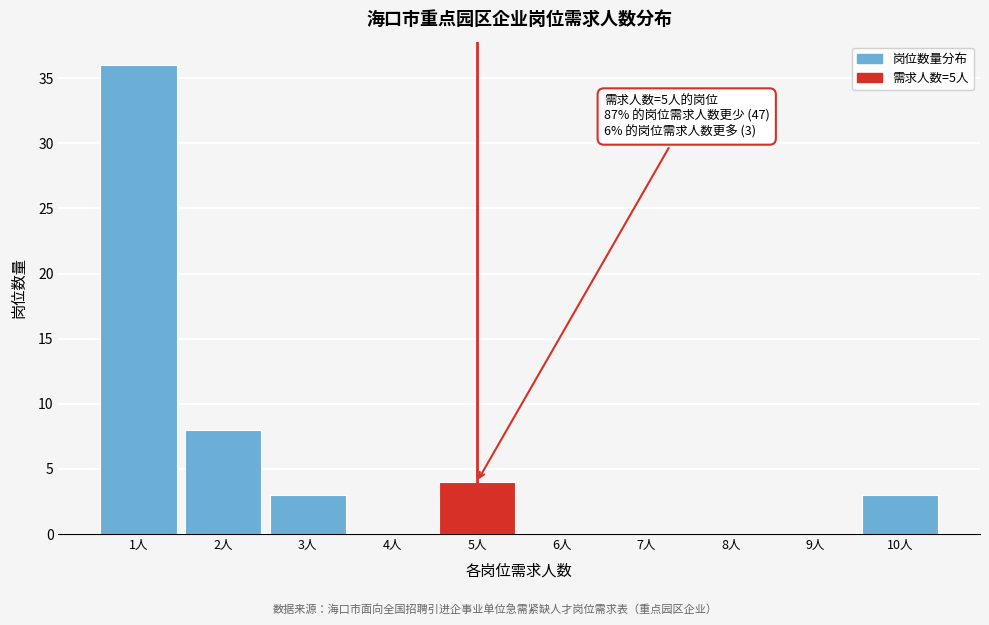

Which range on the x-axis has the tallest bar?

0.5 to 1.5